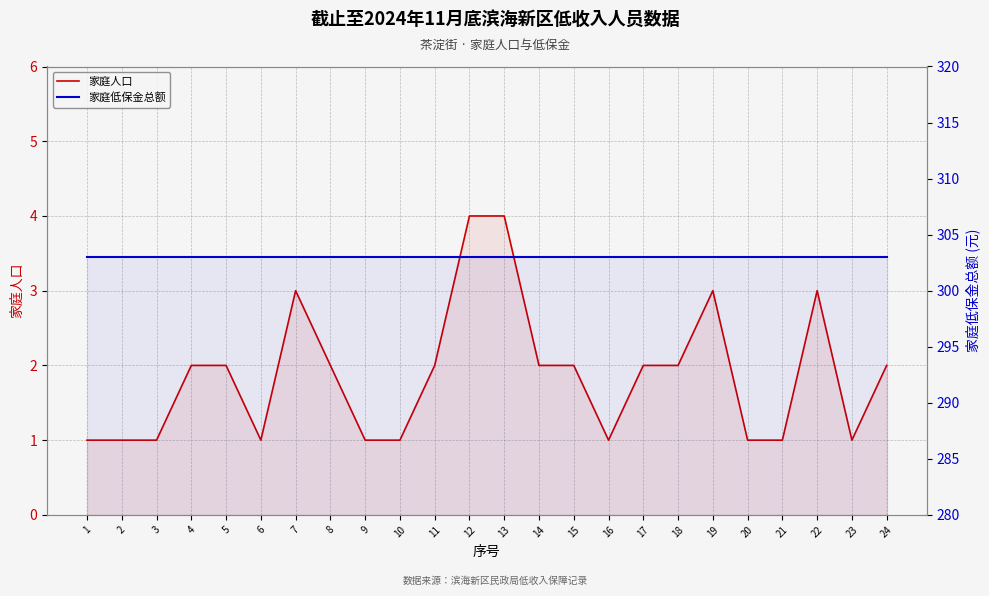

What is the average value of the 家庭低保金总额 series?

303